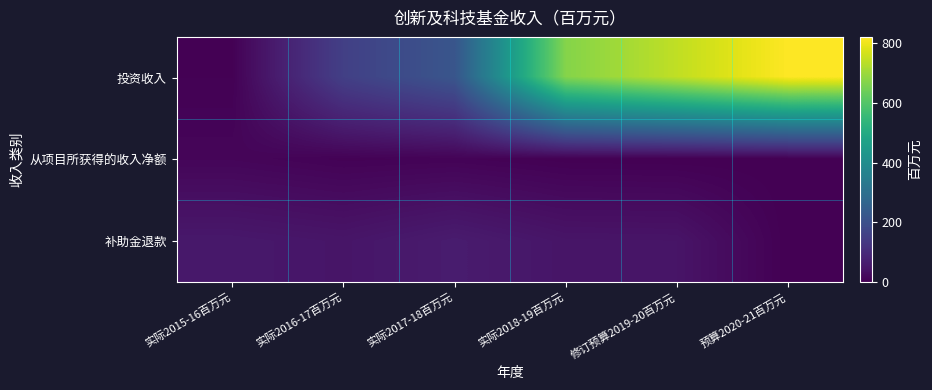

Rank the series by their maximum value, from lowest to highest.

从项目所获得的收入净额, 补助金退款, 投资收入